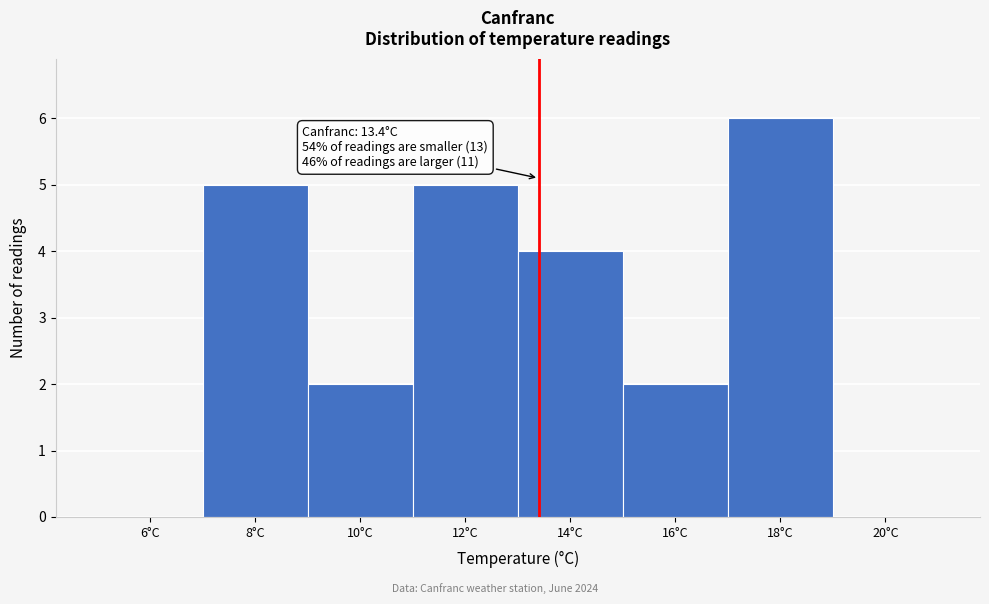

Which range on the x-axis has the tallest bar?

17 to 19